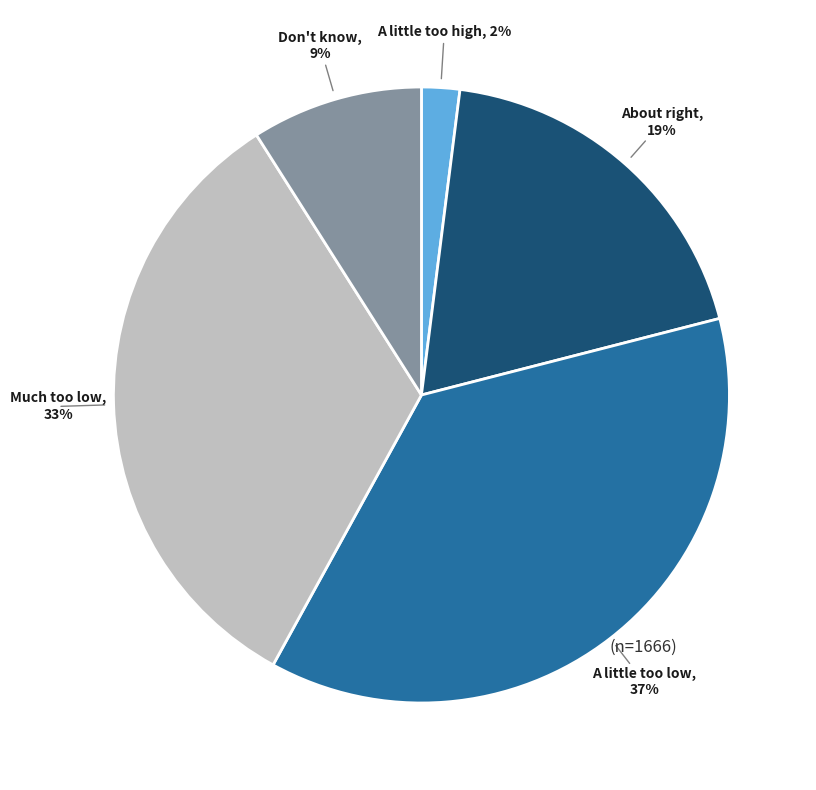

To the nearest percent, what is the average slice percentage?

17%